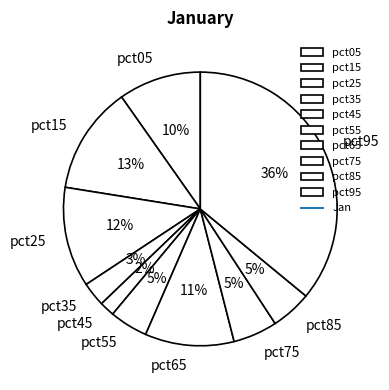

Between pct35 and pct55, which is larger?

pct55